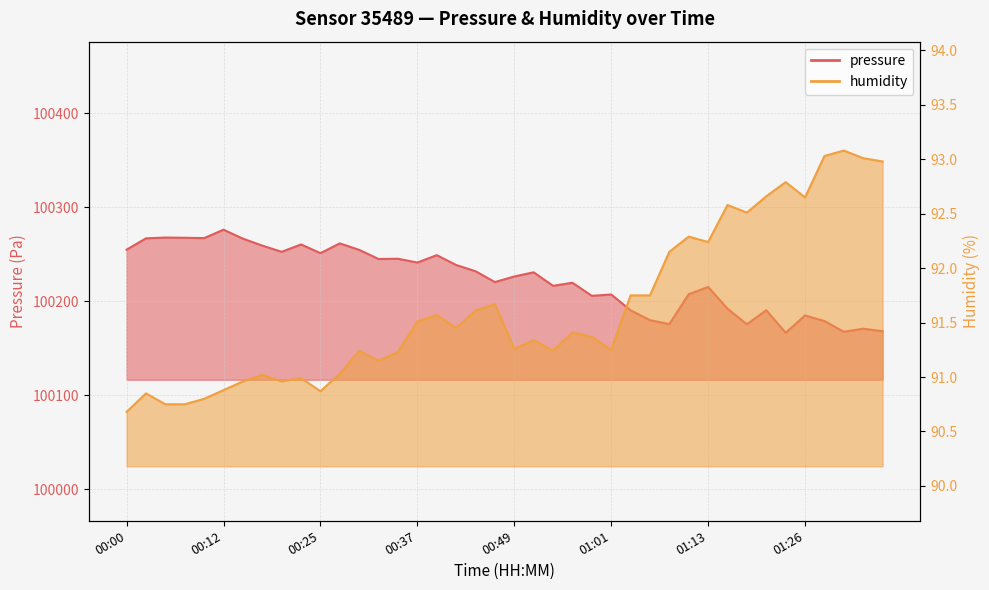

True or false: pressure and humidity cross at least once.

False